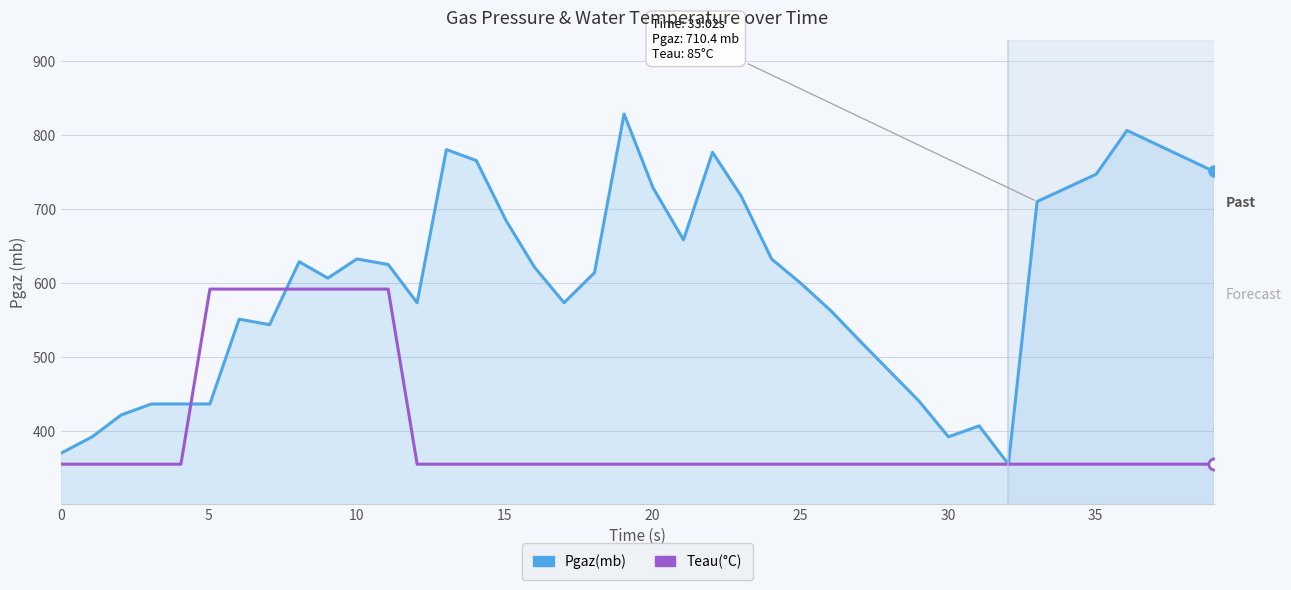

Which series has the largest total across all categories?

Pgaz(mb)